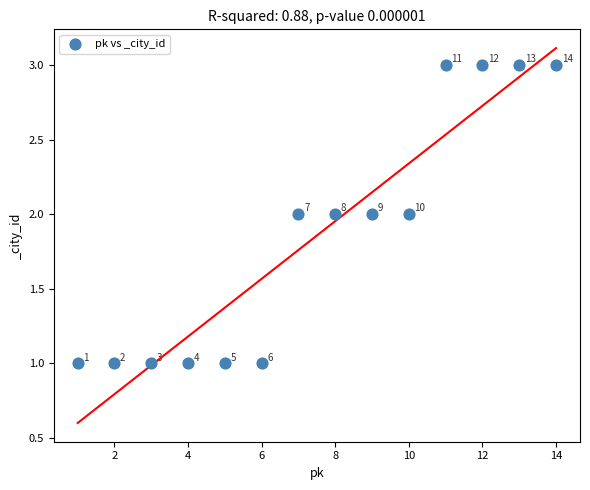

What is the range of X values (max minus min)?

13